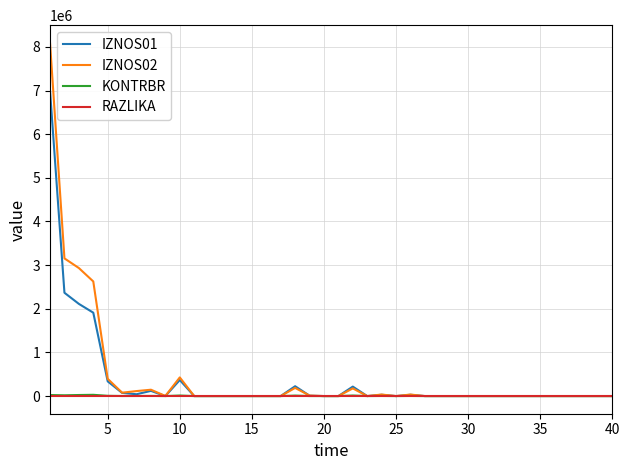

Which series has the largest range (max minus min)?

IZNOS02